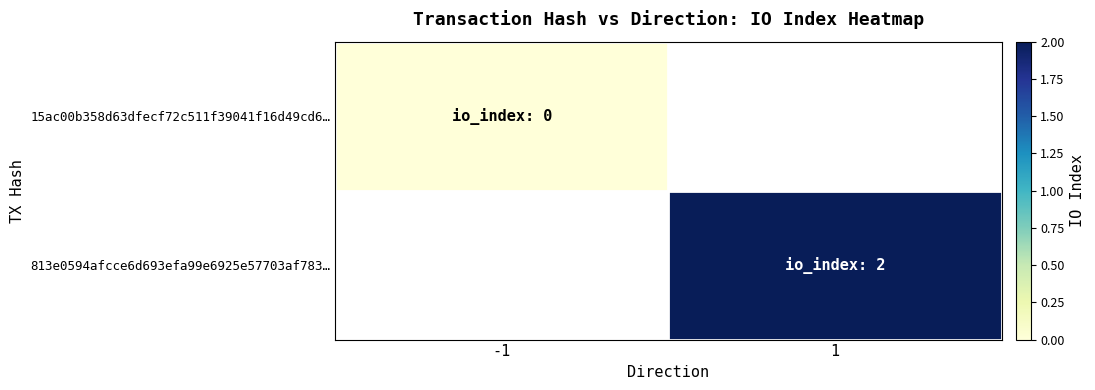

List the labels in order of 813e0594afcce6d693efa99e6925e57703af783… value, smallest first.

-1, 1